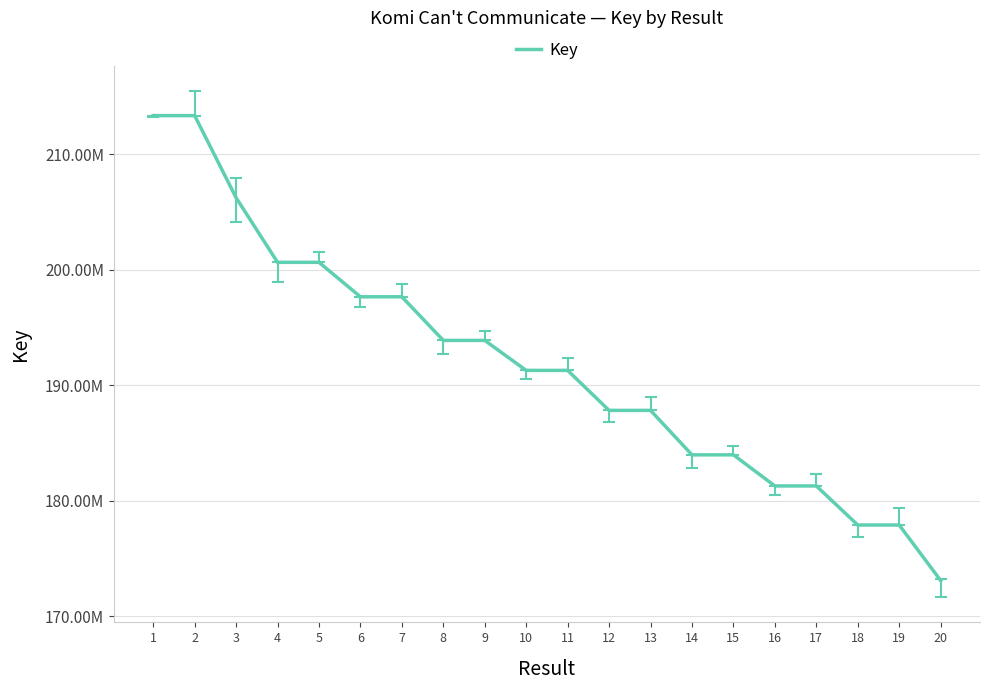

Which label corresponds to the smallest value in the chart?

20